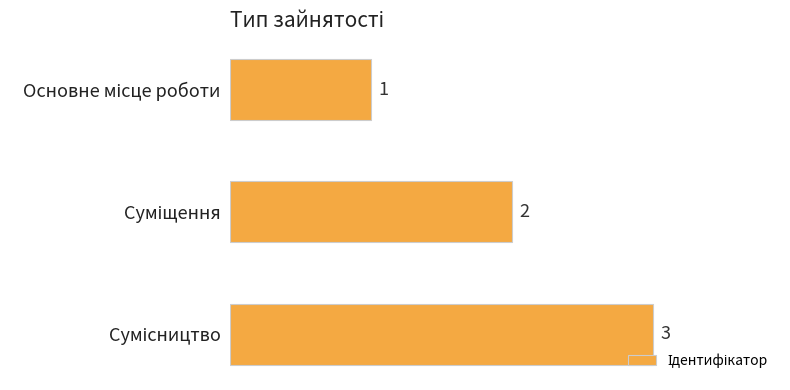

What is the sum of all values?

6